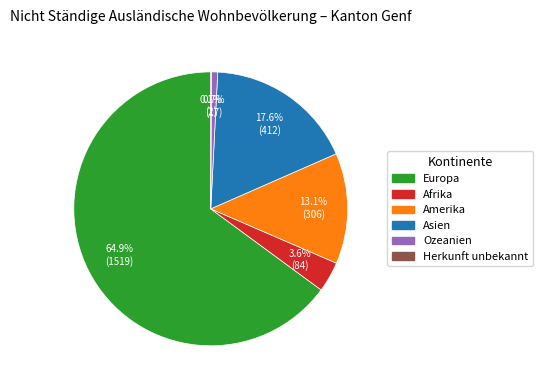

Which category has the biggest portion of the pie?

Europa